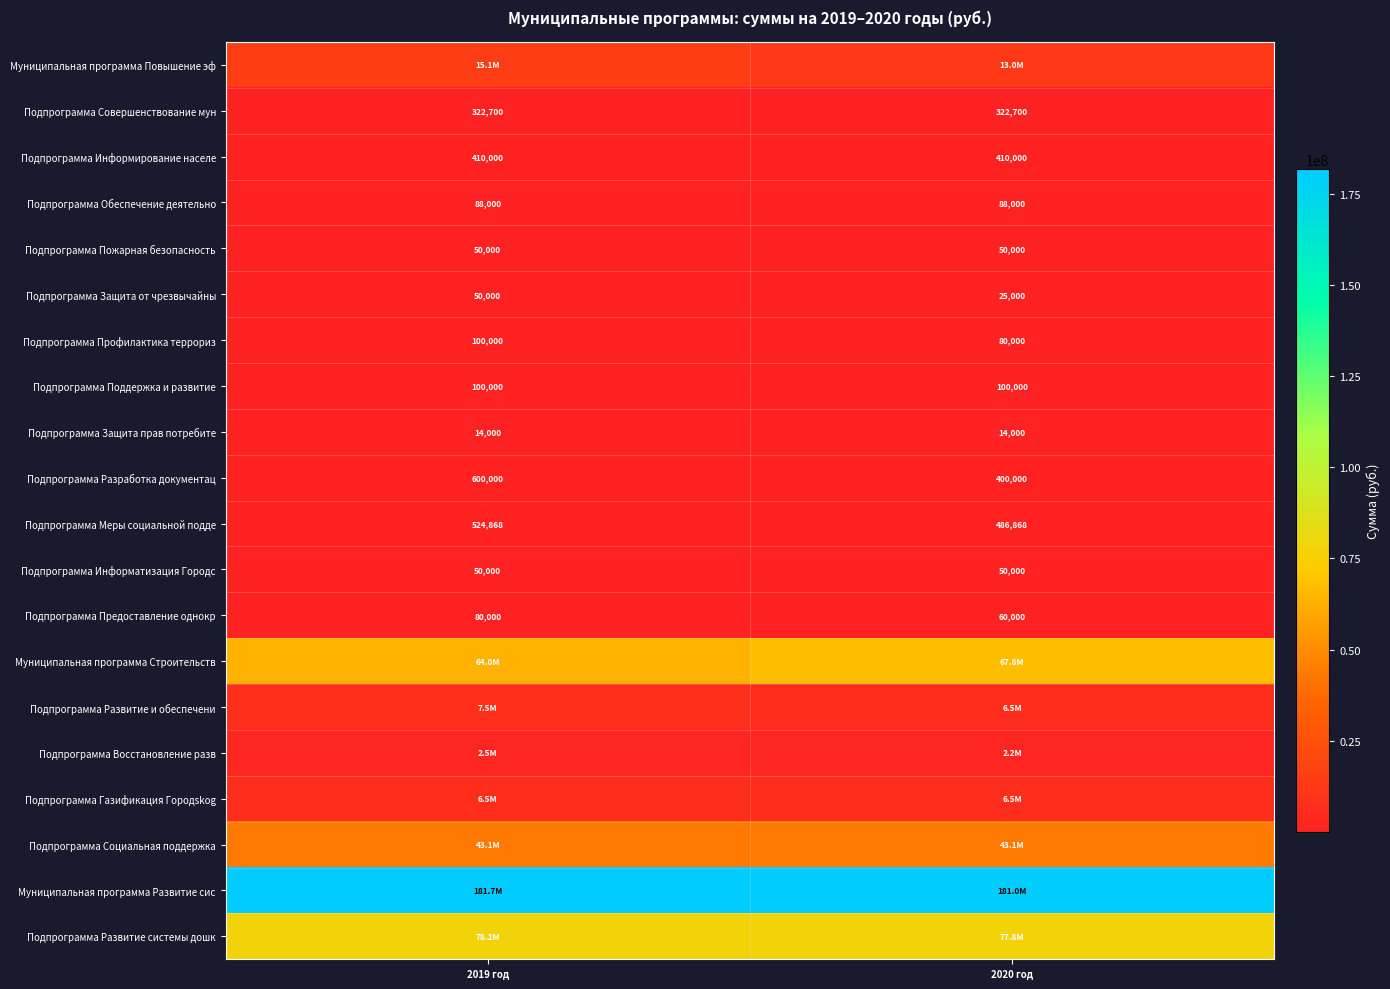

What is the sum of all Подпрограмма Информатизация Городс values?

100000